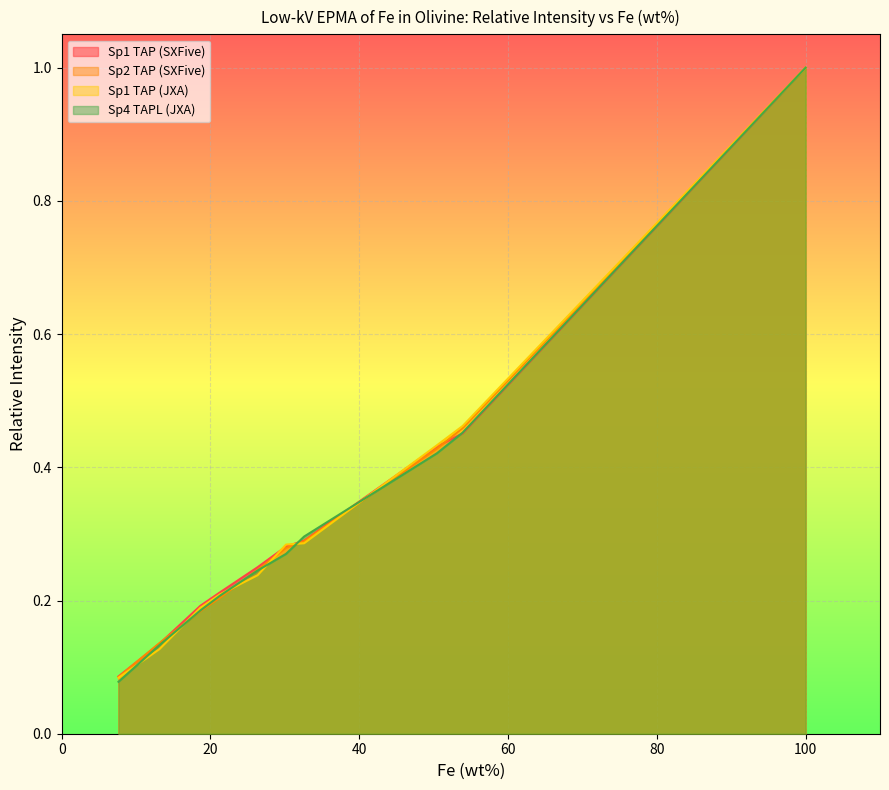

What is the maximum value for Sp2 TAP (SXFive)?

1.0